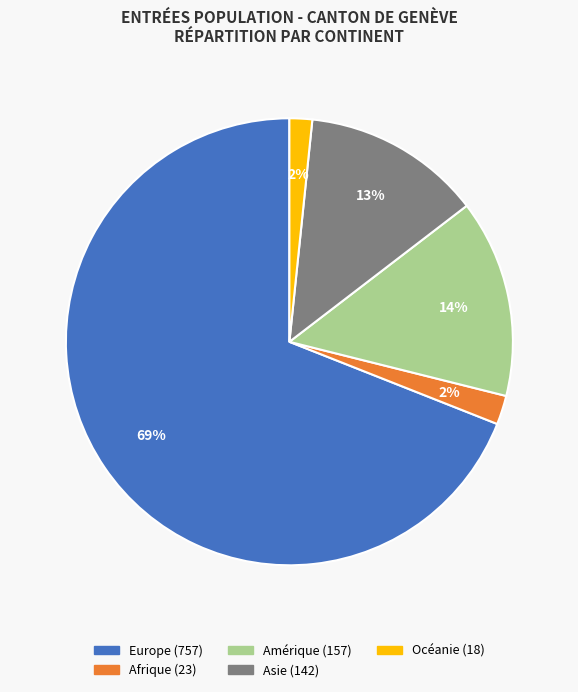

True or false: Europe accounts for 75% of the total.

False